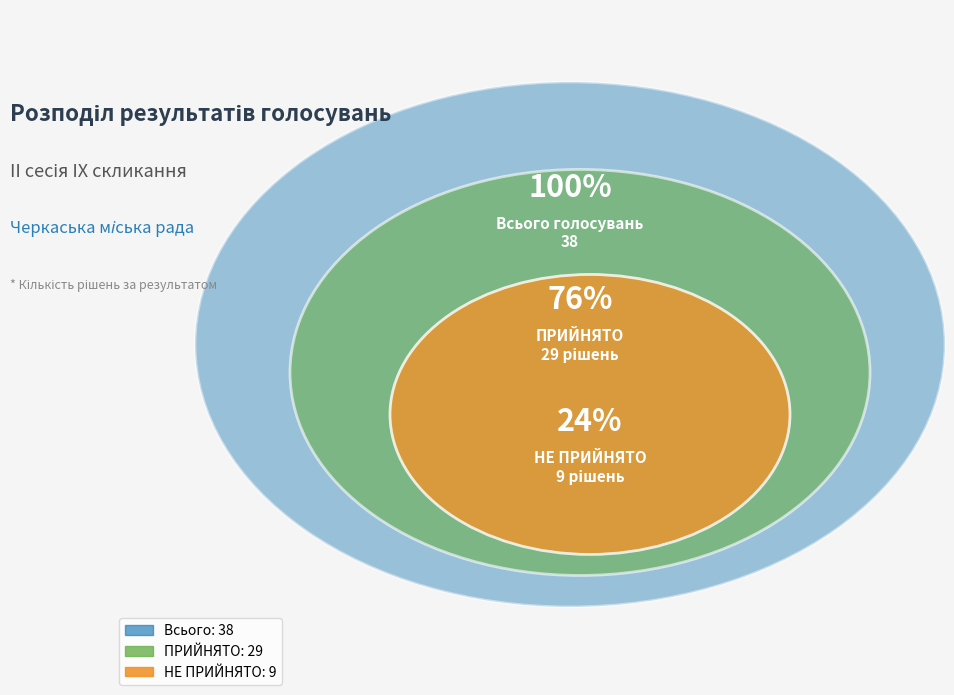

Approximately how many times larger is the value at НЕ ПРИЙНЯТО compared to ПРИЙНЯТО?

0.3